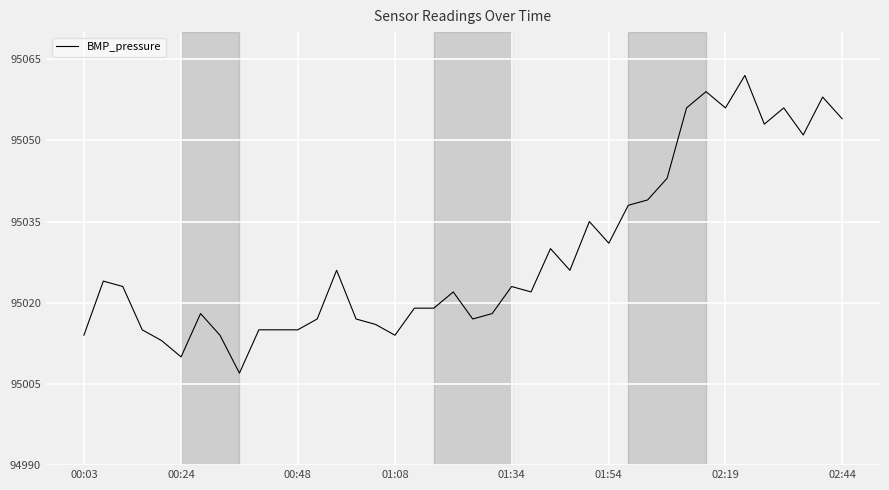

What is the greatest value displayed?

95062